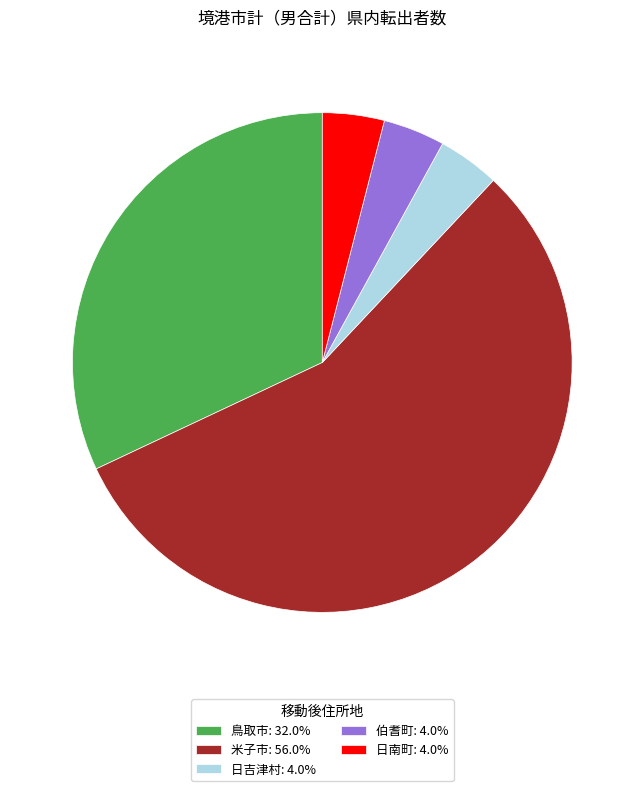

Combined, do 鳥取市: 32.0% and 日吉津村: 4.0% account for over 50%?

No